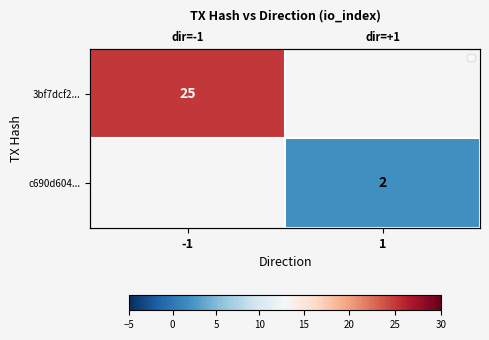

At how many categories does at least one series exceed 14?

1